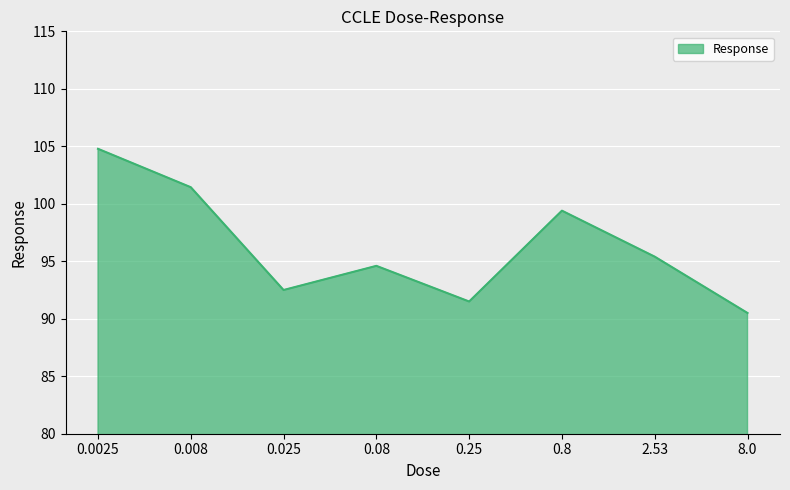

At which category does the chart reach its minimum across all series?

8.0